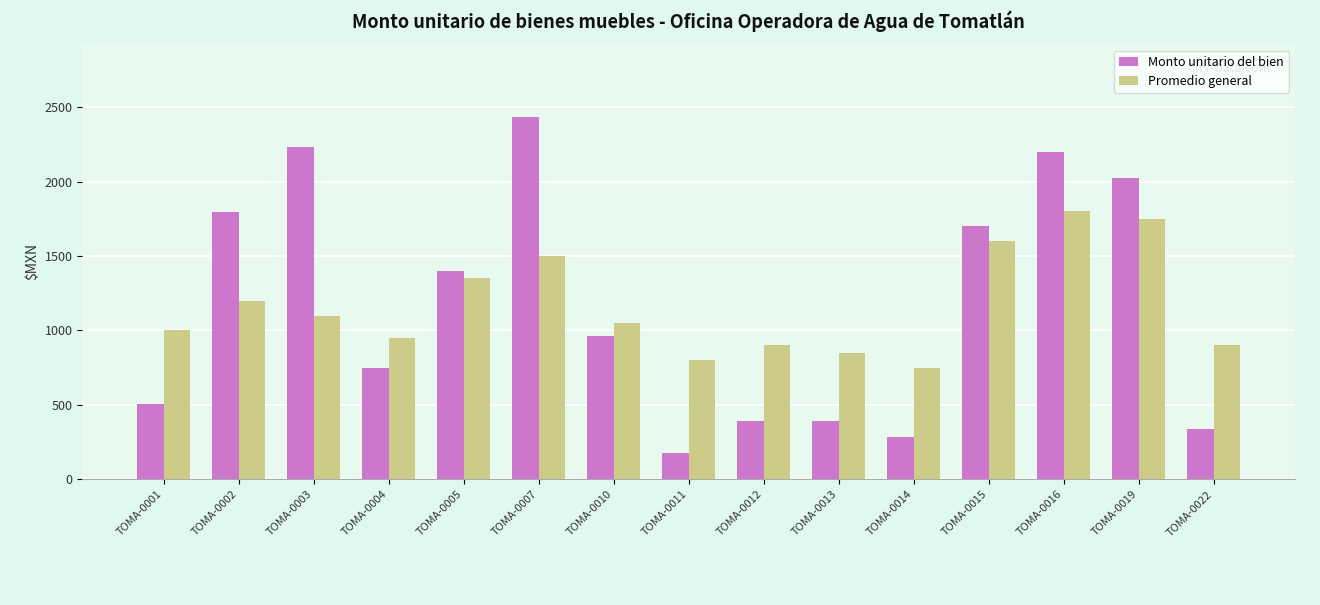

What is the value of the Monto unitario del bien bar at the 7th from the left?

960.9